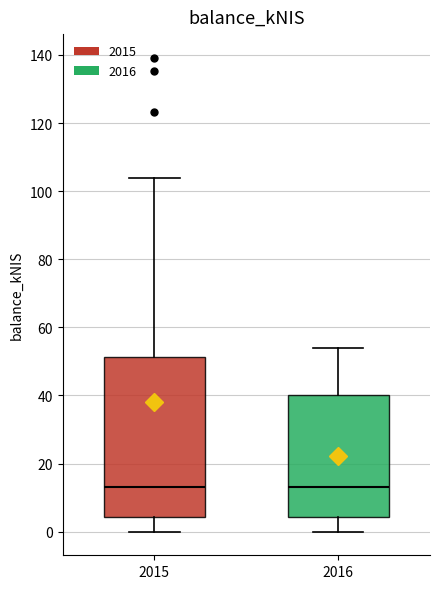

Reading left to right, read every box against the y-axis: the position of its median line, the range the box covers, and the ends of its whiskers. The values are not printed on the chart, so give them approximately, as read against the axis.

2015: median 14, box 4 to 52, whiskers 0 to 104
2016: median 14, box 4 to 40, whiskers 0 to 54